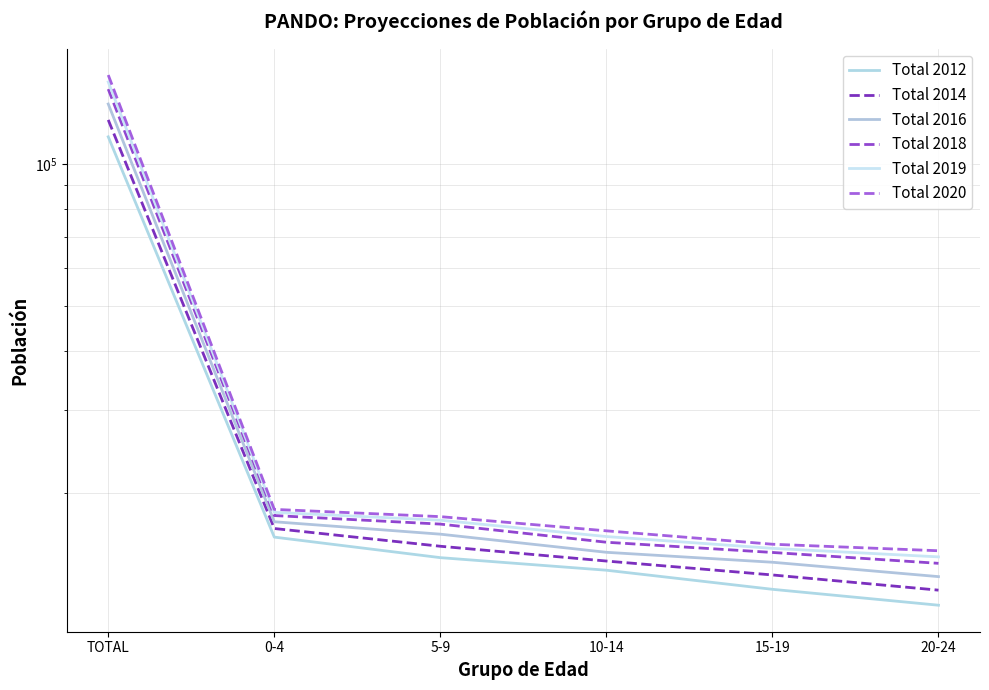

True or false: Total 2012 has more than 1 points higher than both neighbors.

False